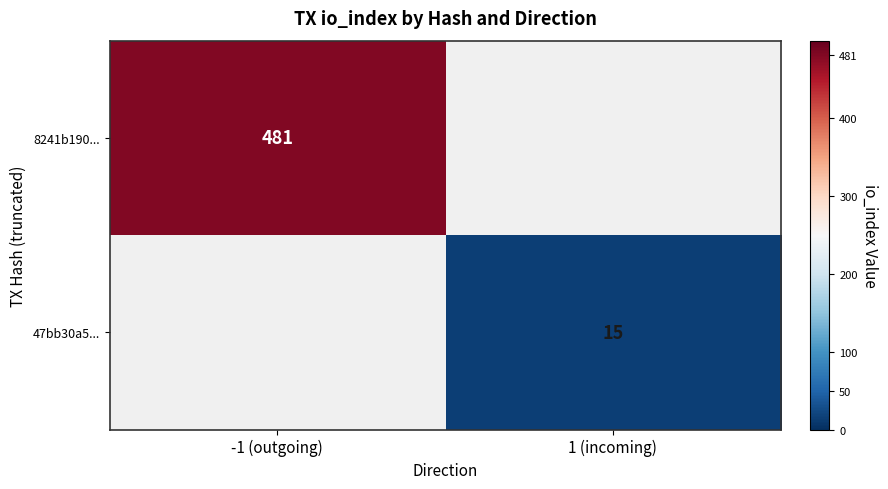

Is it true that 47bb30a5... equals 8 at 1 (incoming)?

False